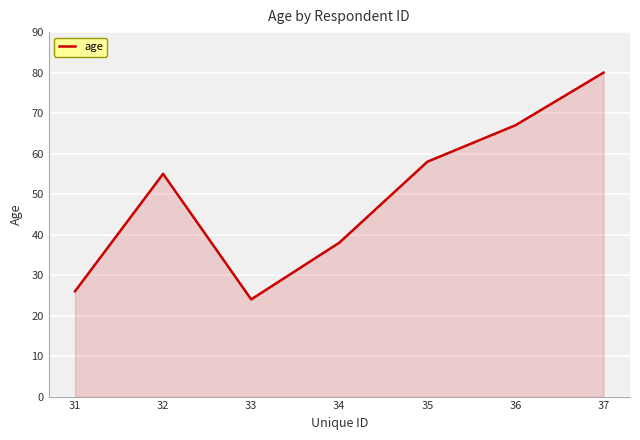

What value does the data have at 34, to the nearest 10?

40